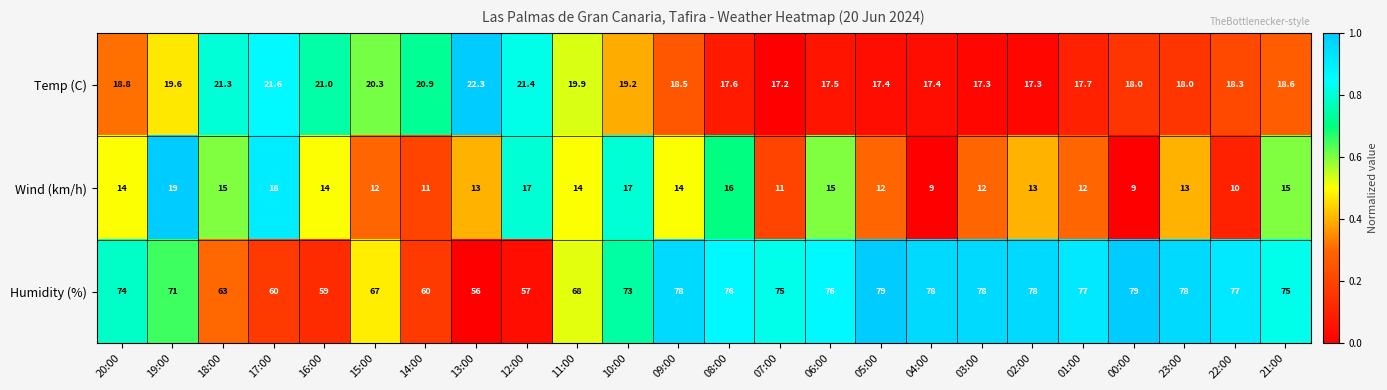

How many Wind (km/h) values are between 12 and 15?

14